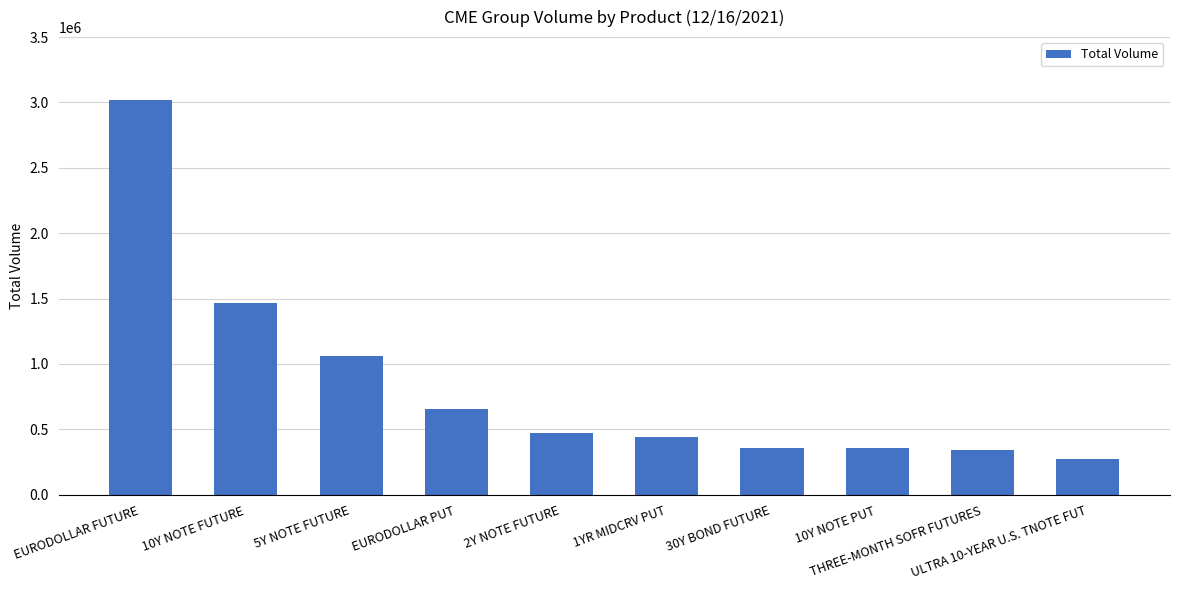

What is the greatest value displayed?

3017686